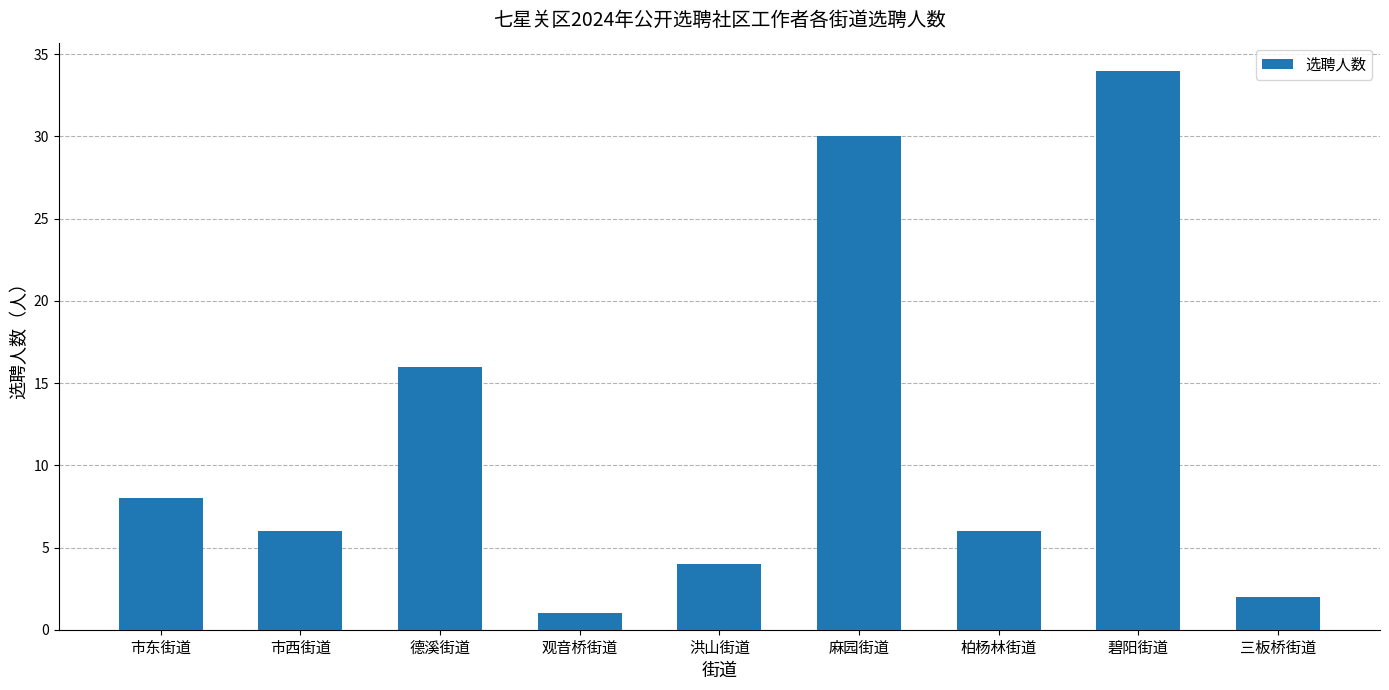

What is the minimum value shown in the chart?

1